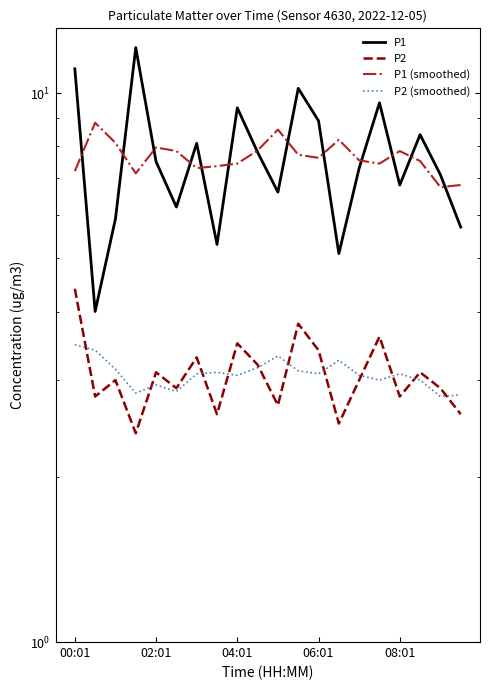

At which category is the sum across all series the highest?

00:01